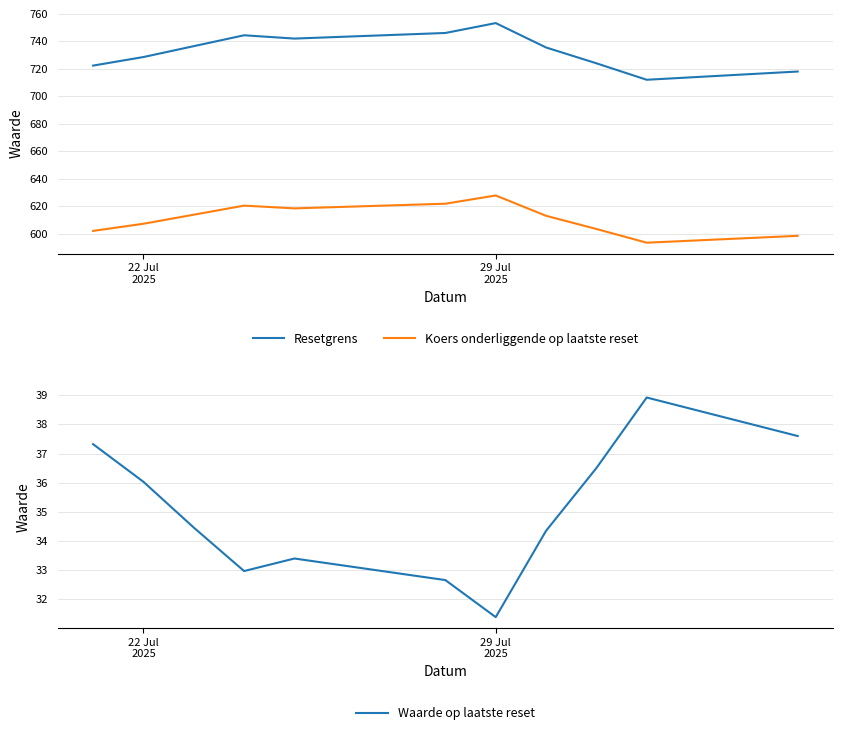

True or false: Resetgrens and Koers onderliggende op laatste reset intersect in this chart.

False